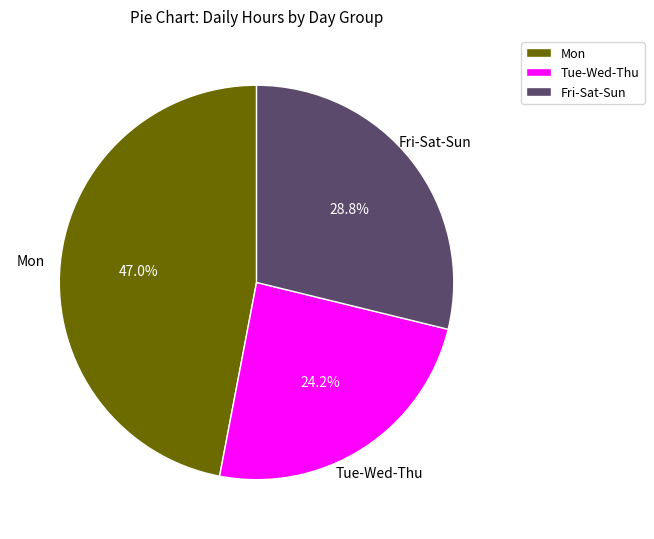

Rank the categories by value from highest to lowest.

Mon, Fri-Sat-Sun, Tue-Wed-Thu